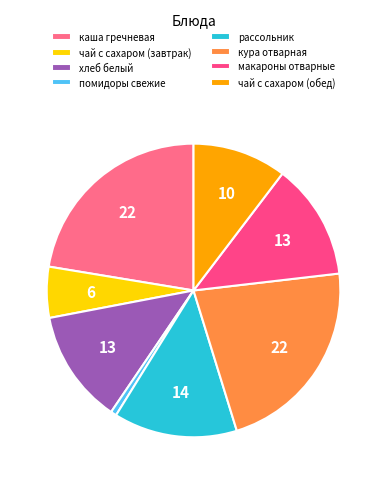

Is it true that помидоры свежие is 1% of the pie?

True